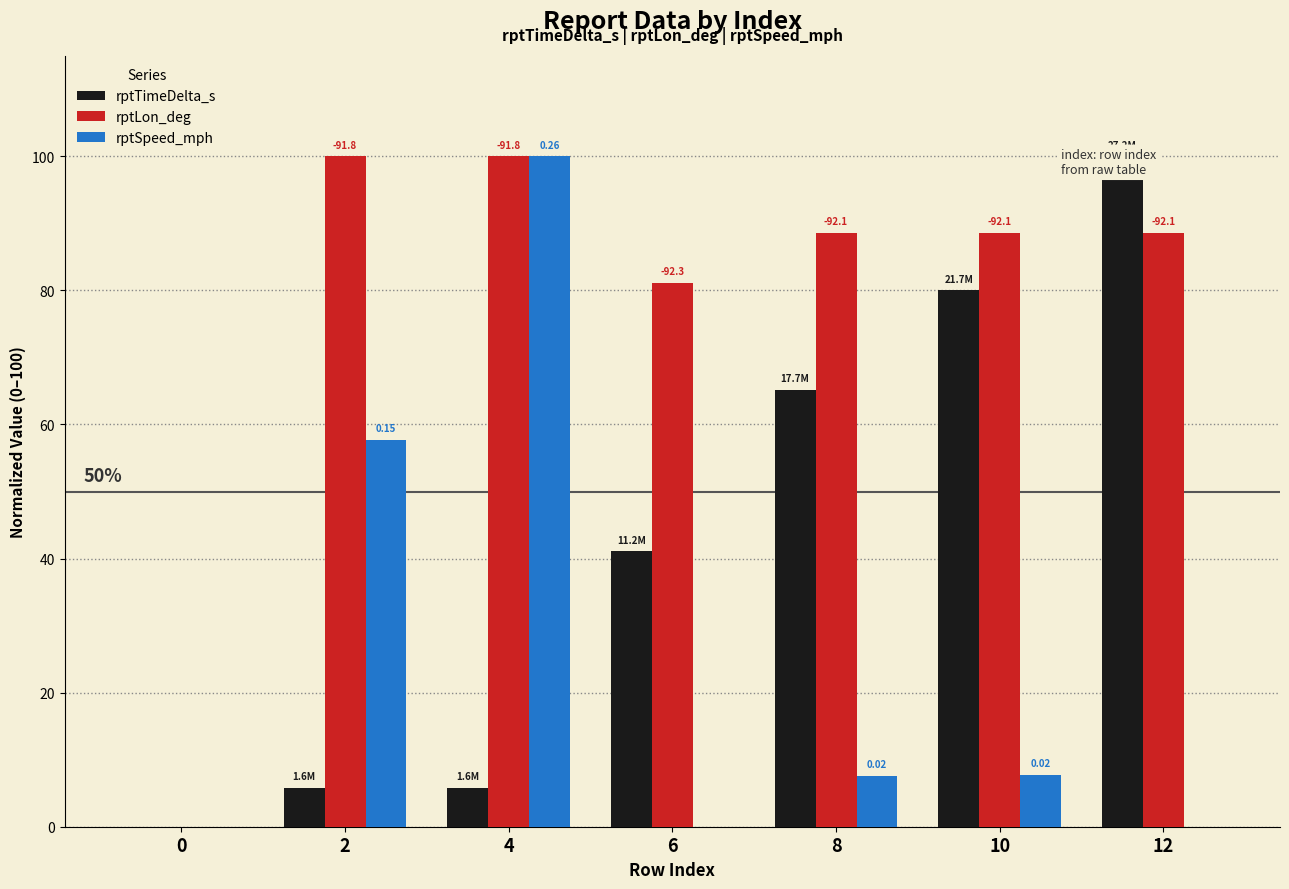

Reading left to right, list all the values displayed in this chart.

rptTimeDelta_s: 0=0.0	2=5.8	4=5.8	6=41.1	8=65.2	10=80.0	12=100.0
rptLon_deg: 0=0.0	2=100.0	4=100.0	6=81.2	8=88.6	10=88.6	12=88.6
rptSpeed_mph: 0=0.0	2=57.7	4=100.0	6=0.0	8=7.5	10=7.7	12=0.0